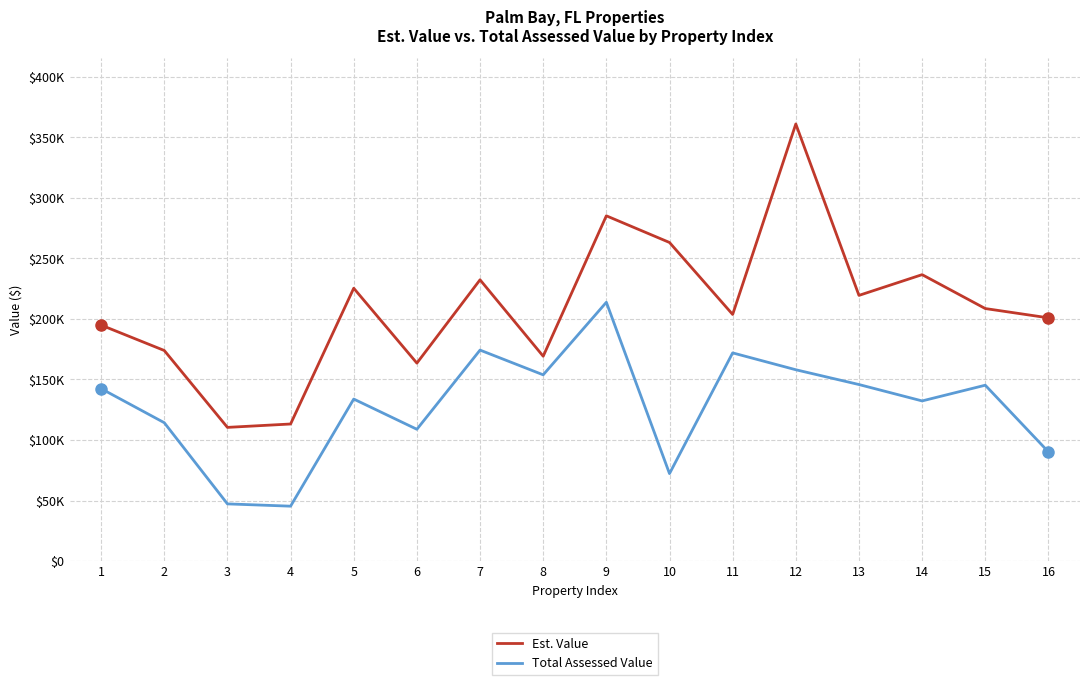

What are all the series names shown in the legend?

Est. Value, Total Assessed Value